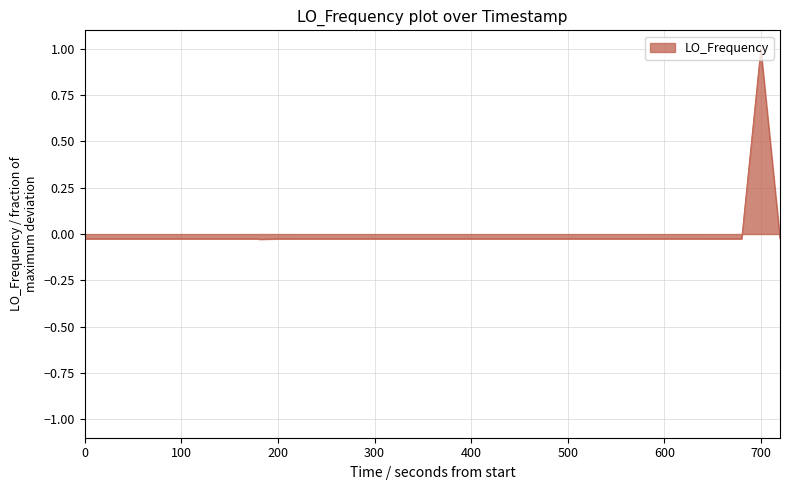

True or false: there are more than 0 points higher than both neighbors.

True